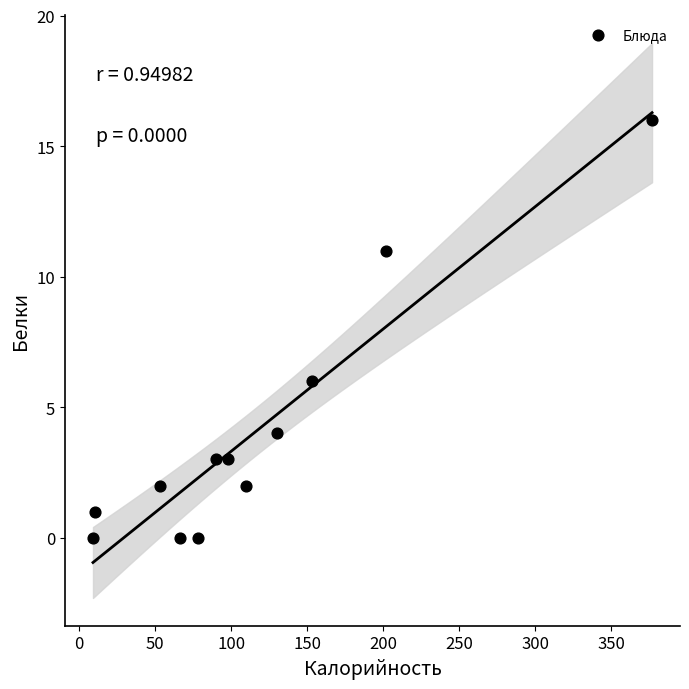

What Y value in the scatter plot is closest to 8?

6